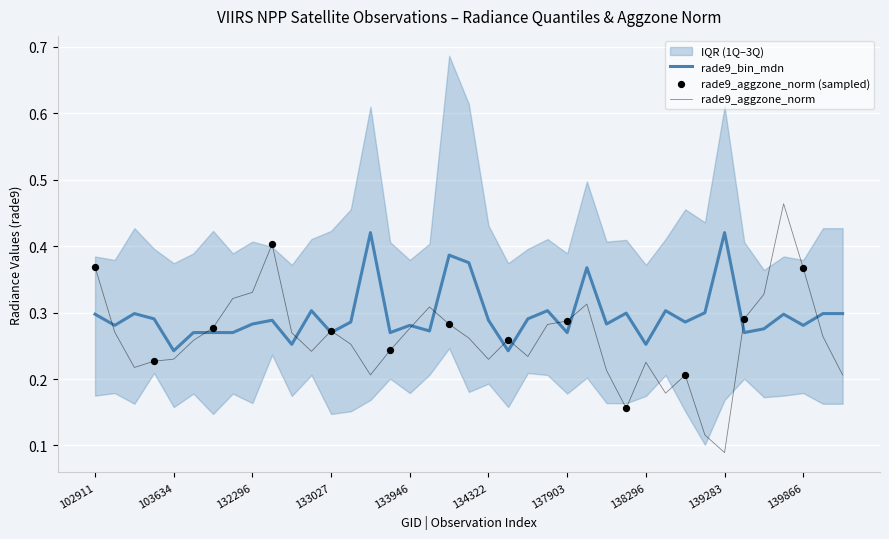

Which series has the widest spread of Y values?

rade9_aggzone_norm